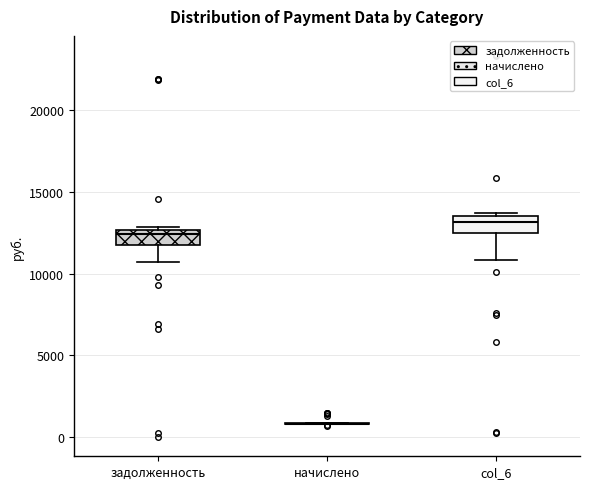

Reading left to right, transcribe this box plot: for each box, give where its median line is, the range the box spans, and where its two whiskers end, as read against the y-axis. The values are not printed on the chart, so give them approximately, as read against the axis.

задолженность: median 12500 (just below the box's upper edge), box 11500 to 12500, whiskers 10500 to 13000
начислено: box collapsed to a line at 1000, whiskers 1000 to 1000
col_6: median 13000, box 12500 to 13500, whiskers 11000 to 13500 (just above the box's upper edge)